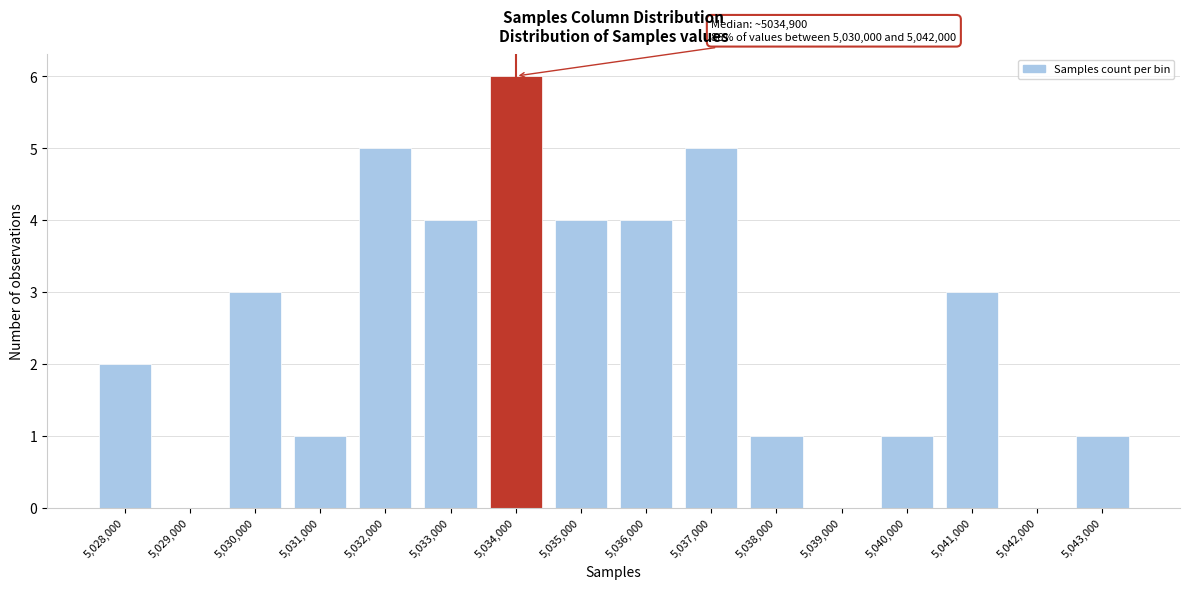

Reading left to right, list all the values displayed in this chart.

5,028,000=2	5,029,000=0	5,030,000=3	5,031,000=1	5,032,000=5	5,033,000=4	5,034,000=6	5,035,000=4	5,036,000=4	5,037,000=5	5,038,000=1	5,039,000=0	5,040,000=1	5,041,000=3	5,042,000=0	5,043,000=1